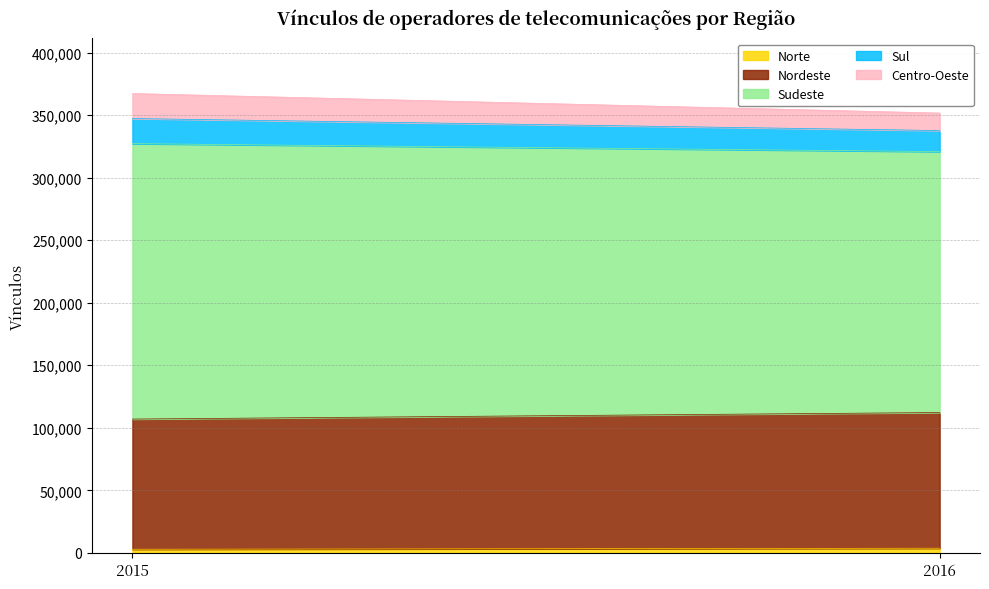

Reading right to left, extract all data points from this chart.

Norte: 3730	2911
Nordeste: 108499	104085
Sudeste: 208630	220234
Sul: 16828	20067
Centro-Oeste: 13992	19999